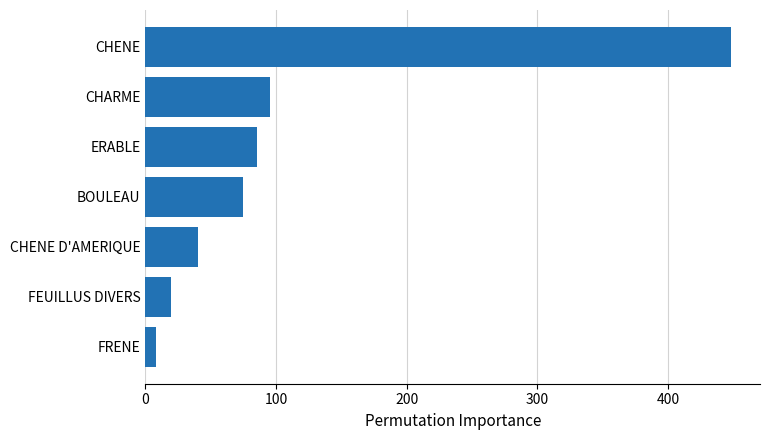

At which label is the value closest to 227?

CHARME